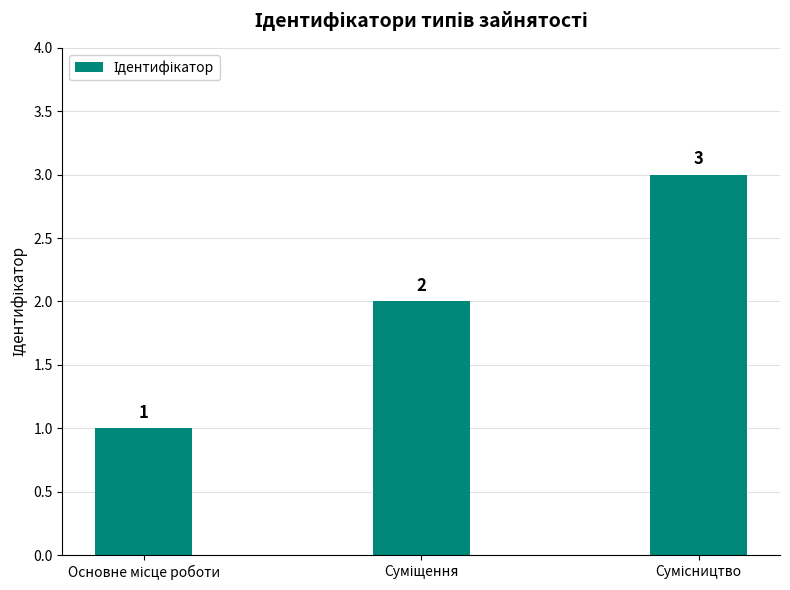

What is the value of the 3rd bar from the left?

3